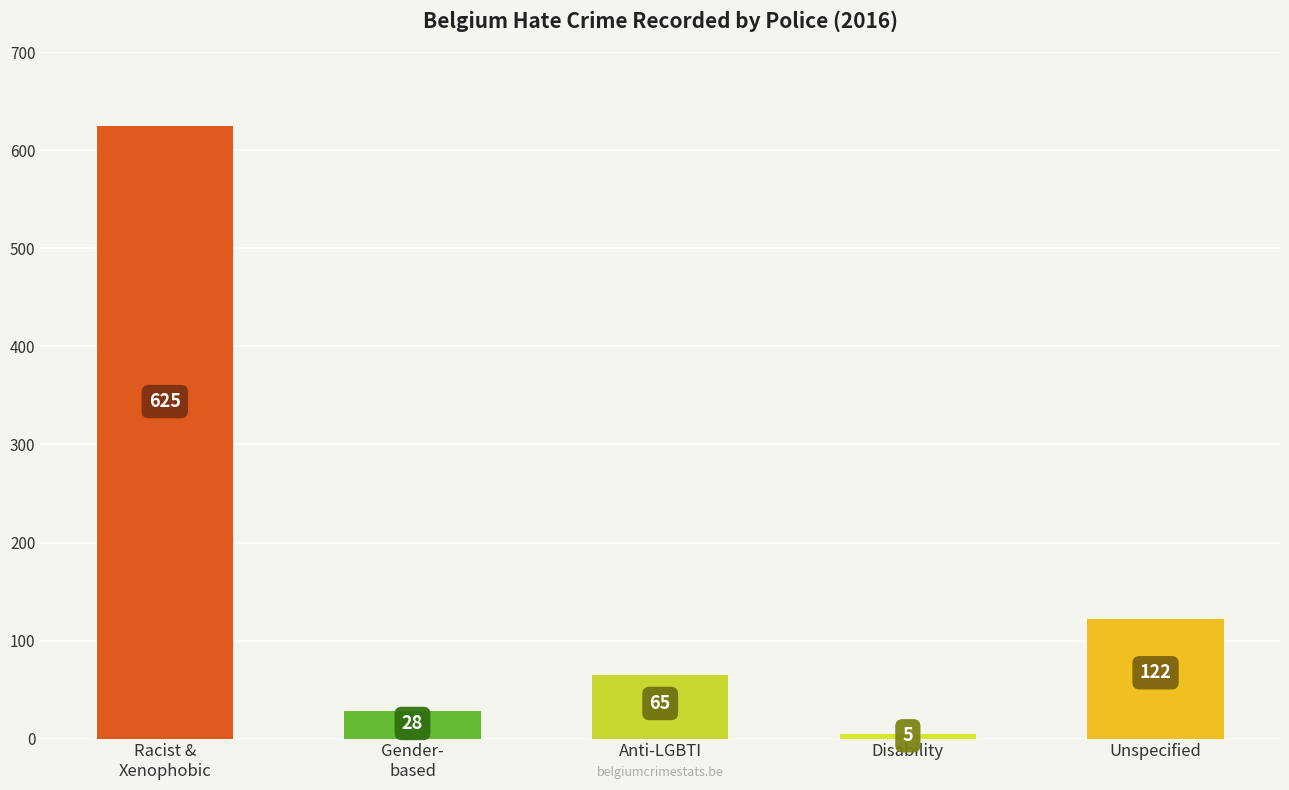

What is the sum of all values?

845